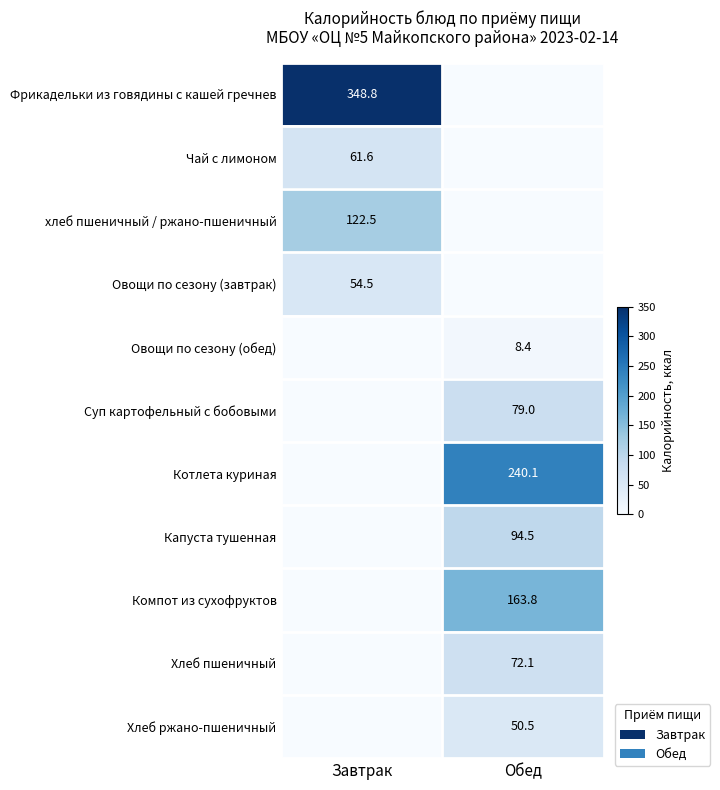

True or false: Овощи по сезону (завтрак) has a value of 28.2 at Завтрак.

False